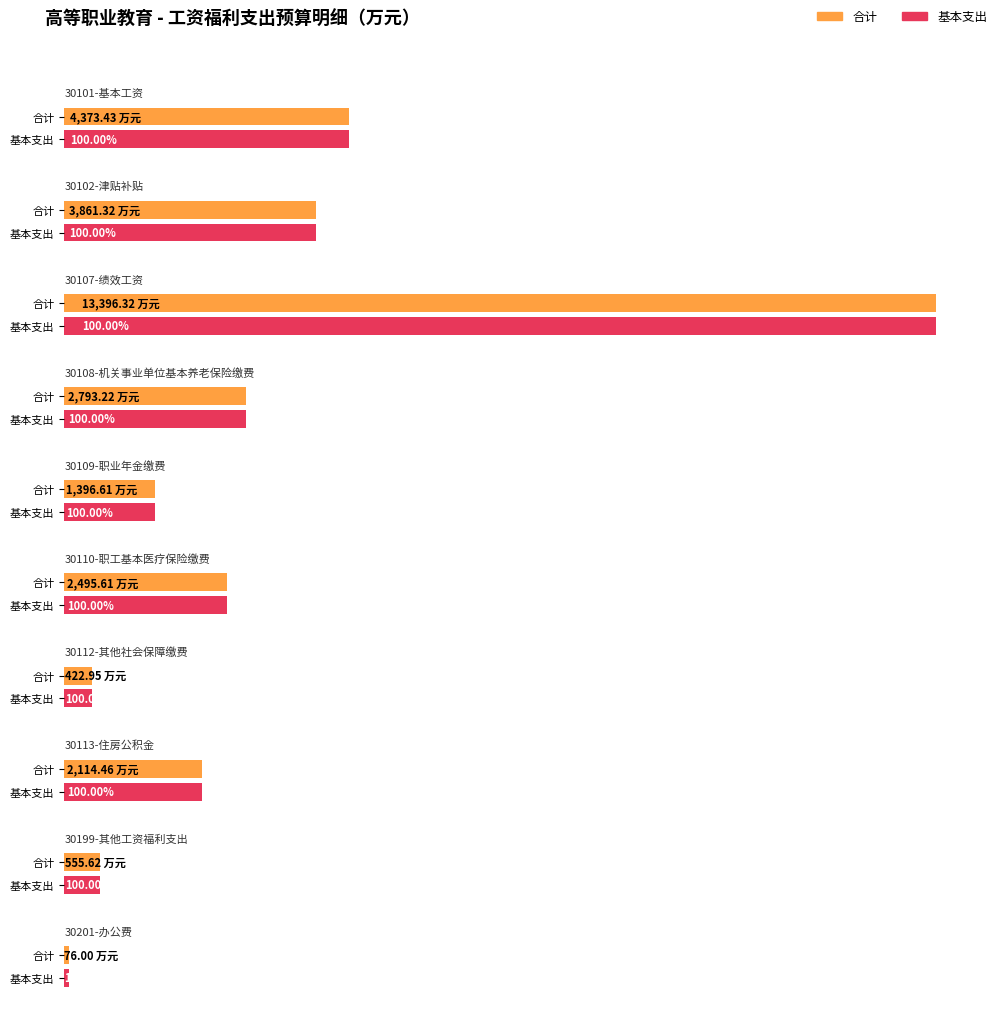

What is the average value of the 合计 series?

3148.6